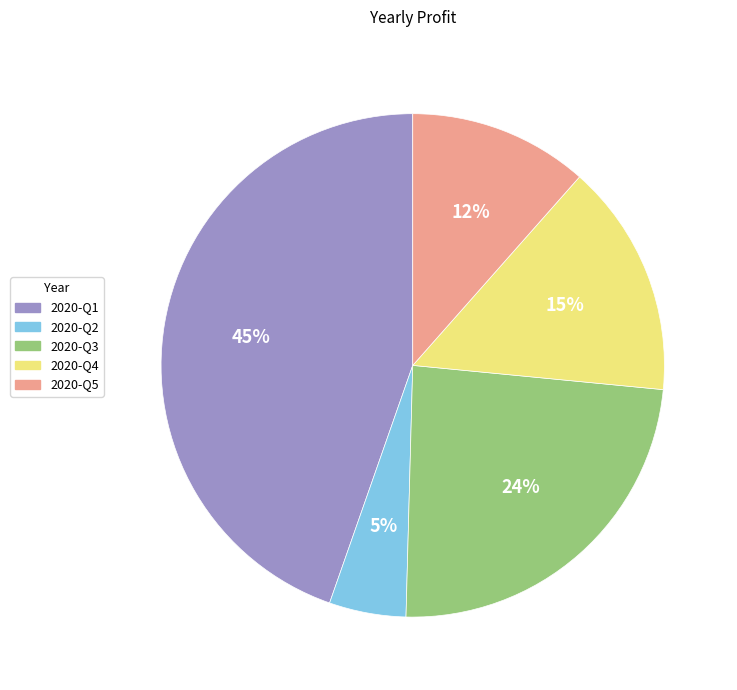

Is there any slice that represents more than half of the pie?

No